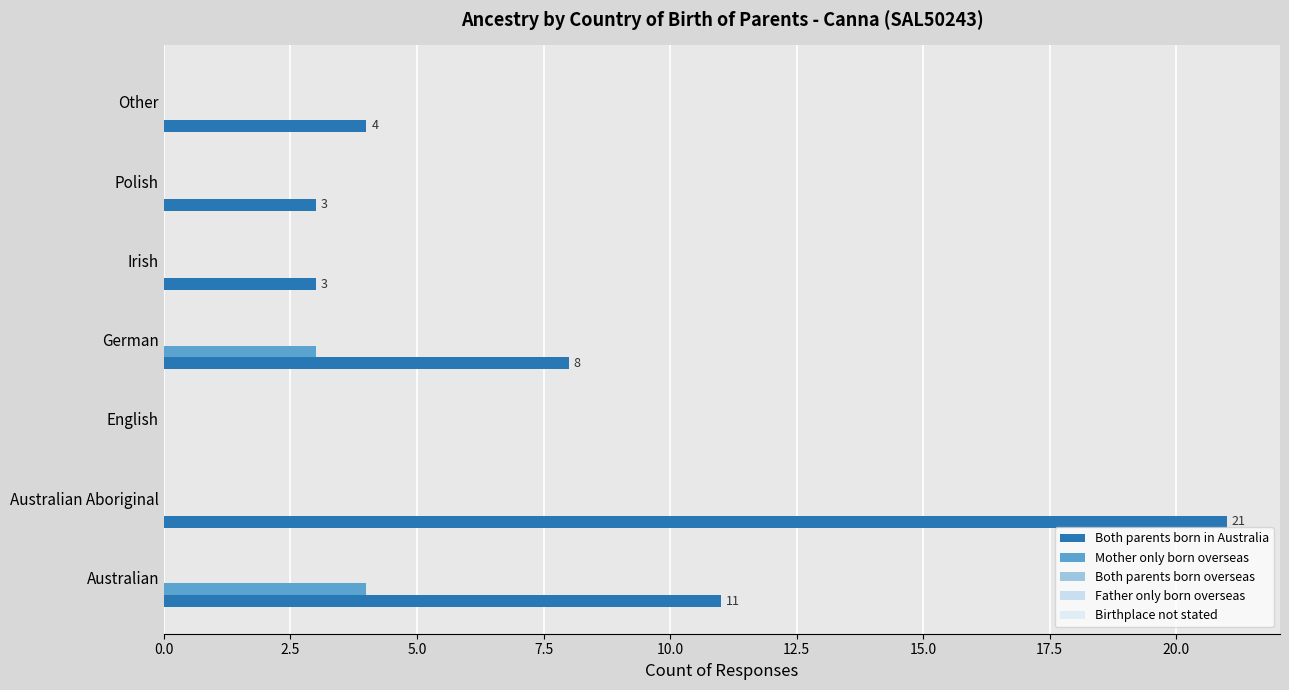

How many data points does each series have?

7